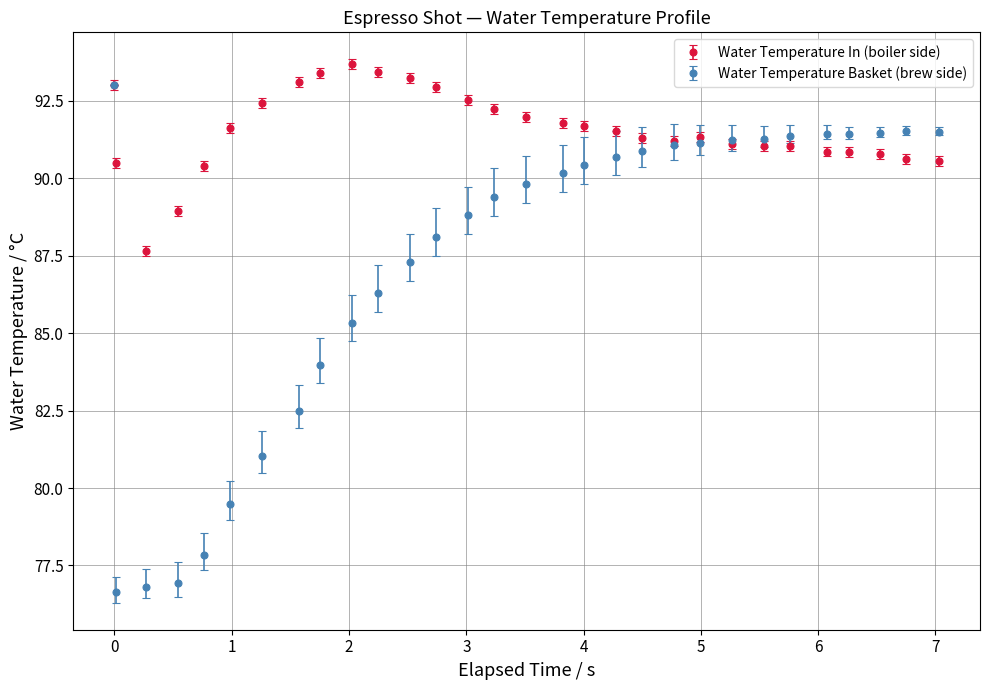

Which series has the largest range (max minus min)?

Water Temperature Basket (brew side)